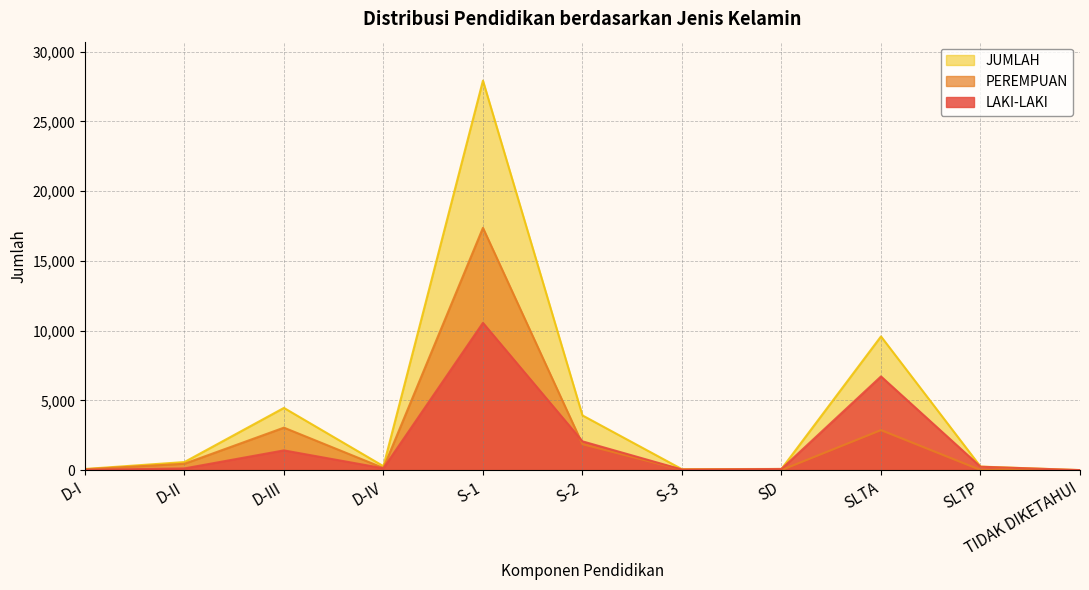

How many lines are shown in the chart?

3